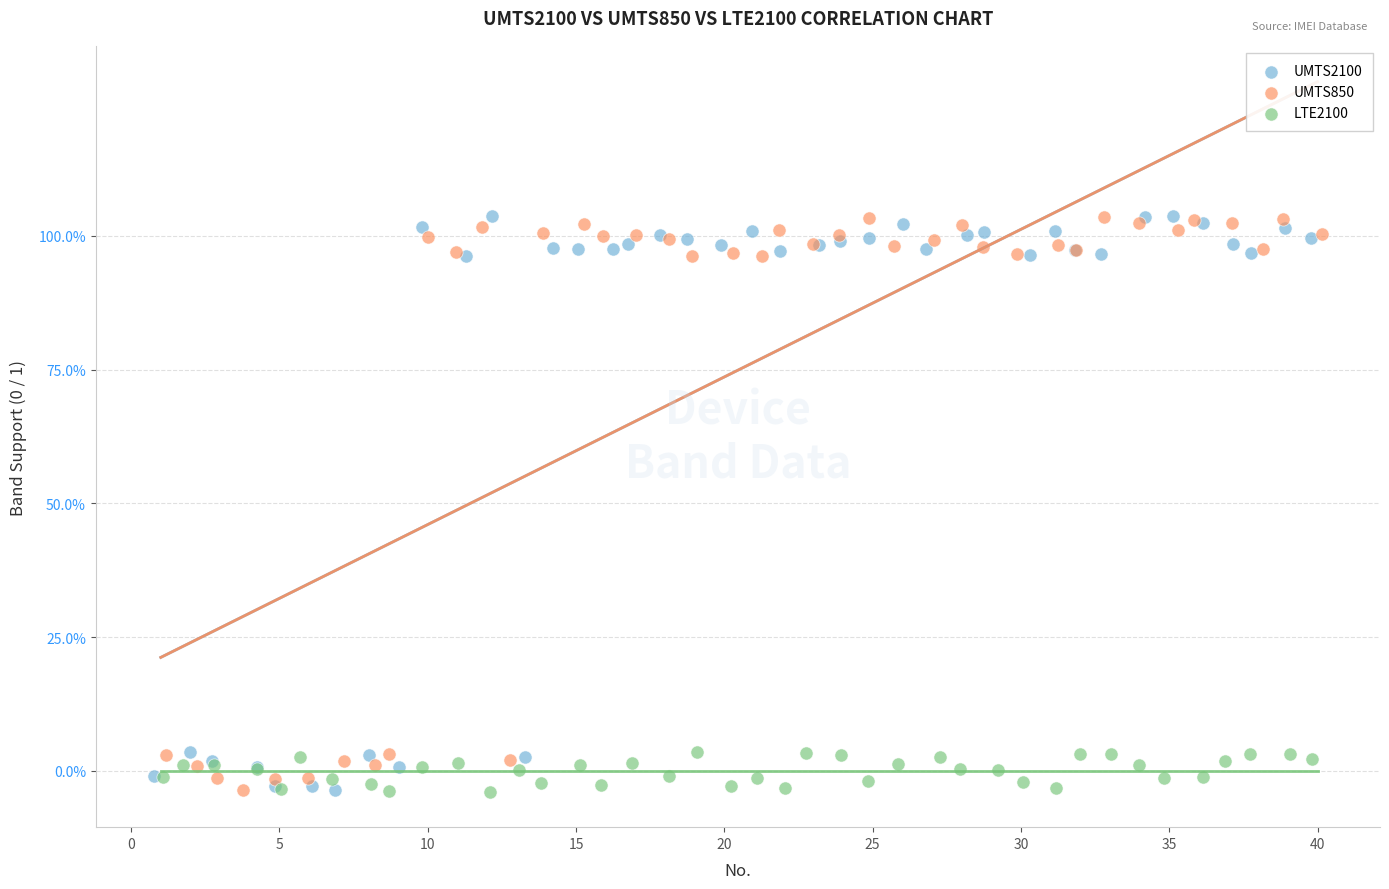

What are all the series names shown in the legend?

UMTS2100, UMTS850, LTE2100